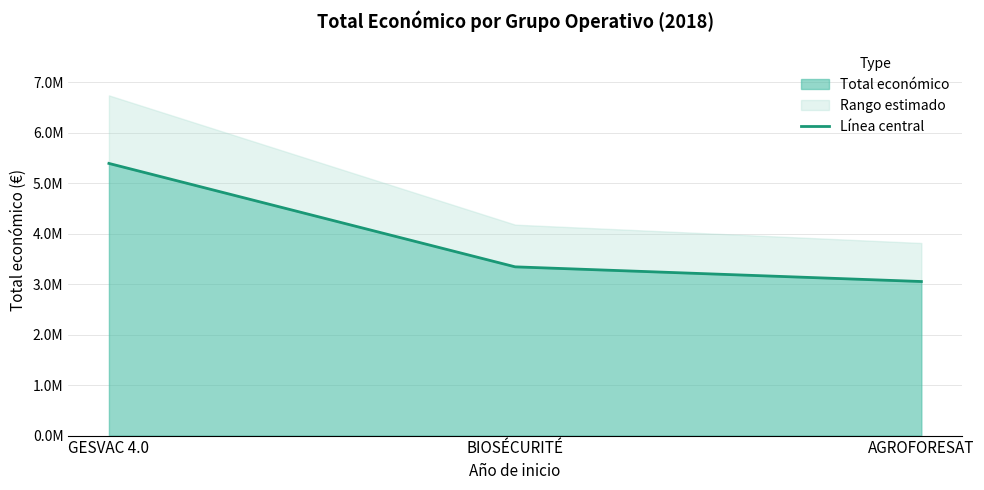

What is the sum of all values?

11784423